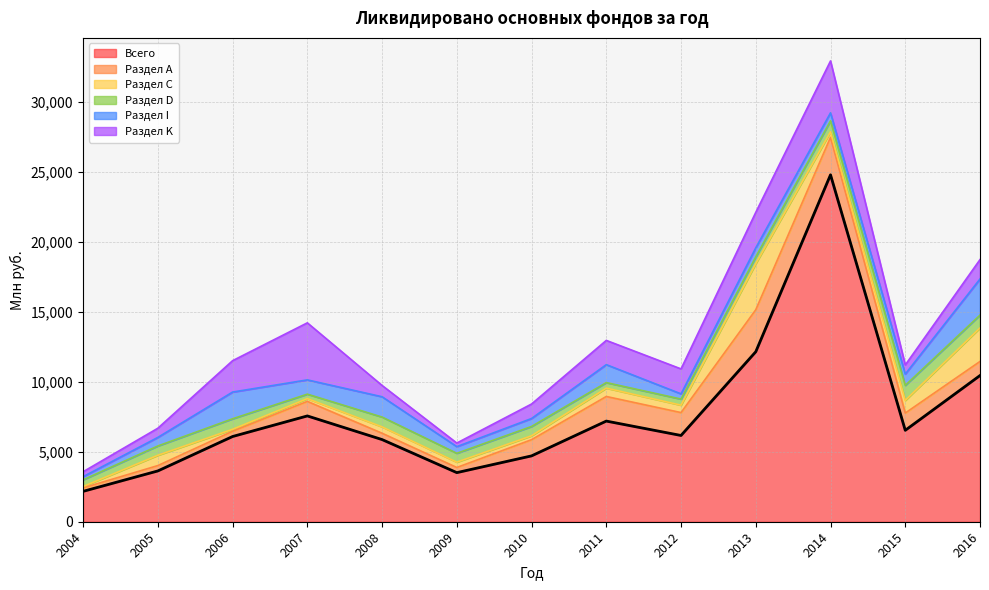

Reading left to right, transcribe all the data shown in this chart.

Всего: 2169	3627	6085	7555	5867	3506	4702	7187	6159	12138	24772	6528	10439
Раздел А: 246	383	377	1040	453	368	1157	1757	1635	3001	2679	1233	1006
Раздел С: 99	735	138	197	454	380	278	597	528	3292	391	901	2394
Раздел D: 480	664	751	318	700	632	665	393	436	478	787	1074	915
Раздел I: 223	613	1909	1019	1450	476	569	1283	373	650	570	807	2580
Раздел K: 353	655	2241	4074	808	257	1035	1731	1782	2534	3706	651	1384